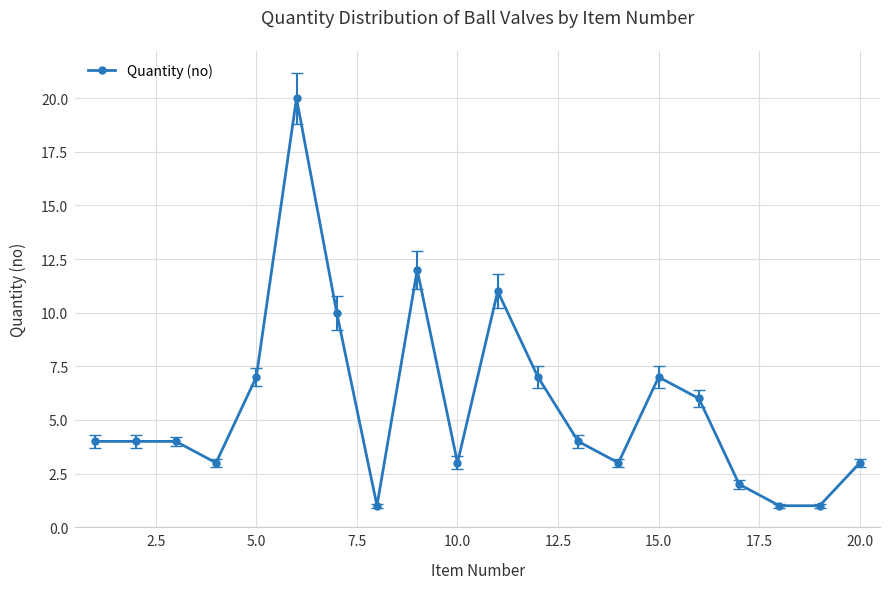

What is the maximum value shown in the chart?

20